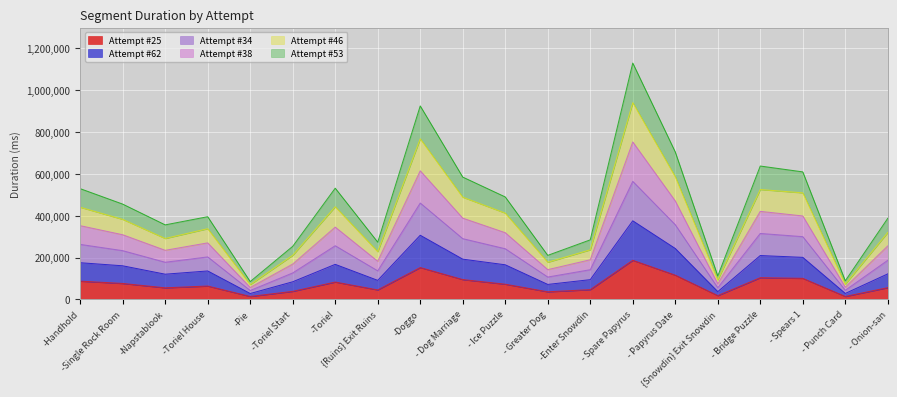

At -Enter Snowdin, list the series in order from largest to smallest.

Attempt #34, Attempt #46, Attempt #38, Attempt #53, Attempt #62, Attempt #25